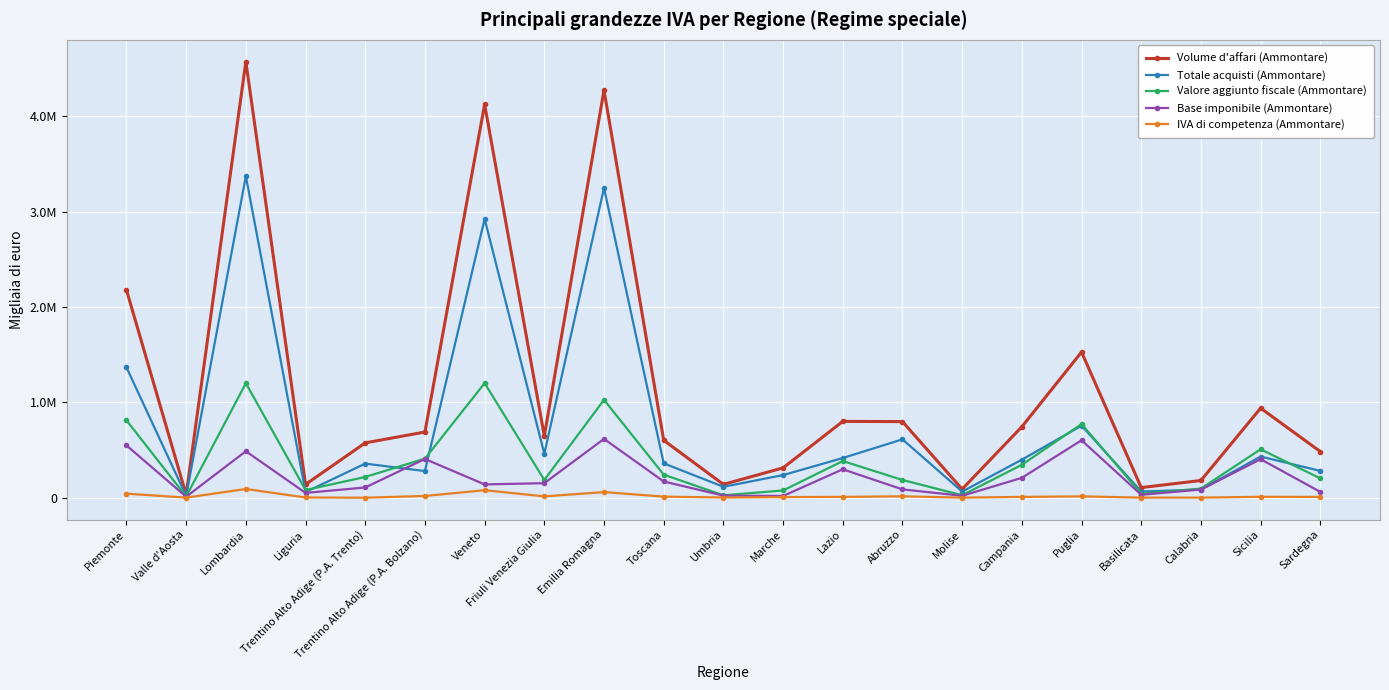

Between Emilia Romagna and Calabria, which series saw the biggest shift?

Volume d'affari (Ammontare)